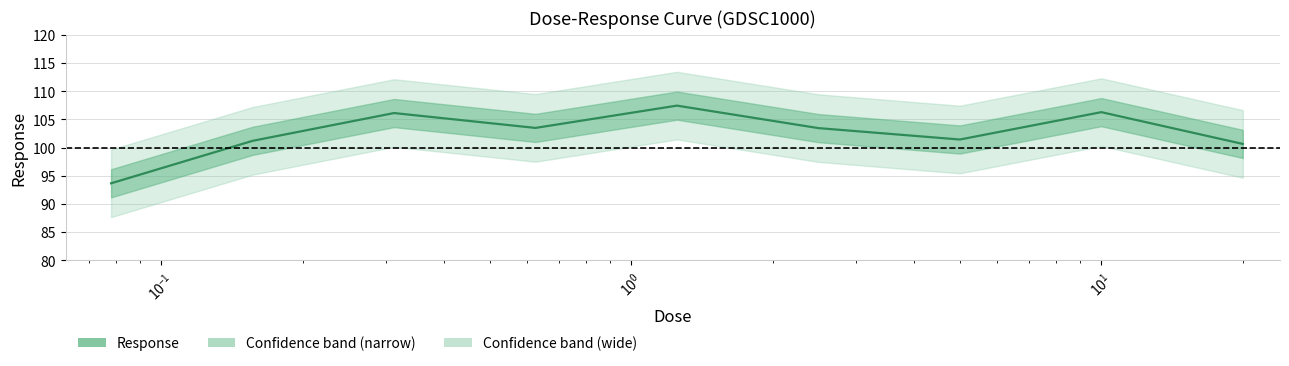

What is the value of the 5th point from the left?

107.5